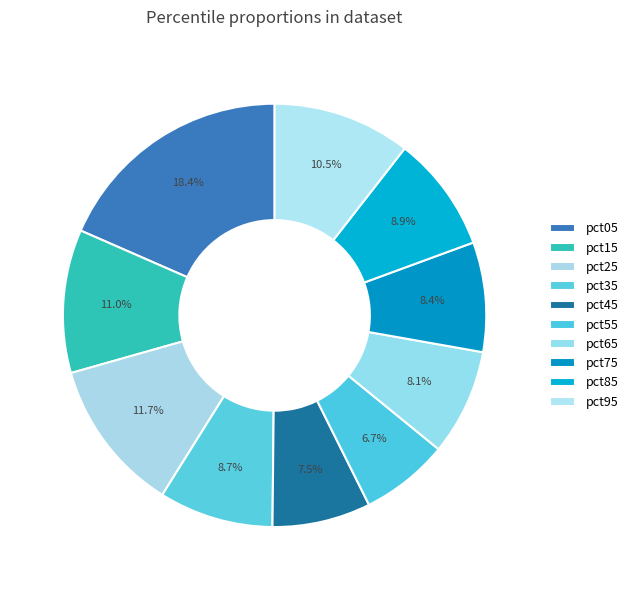

Which slice is the smallest?

pct55